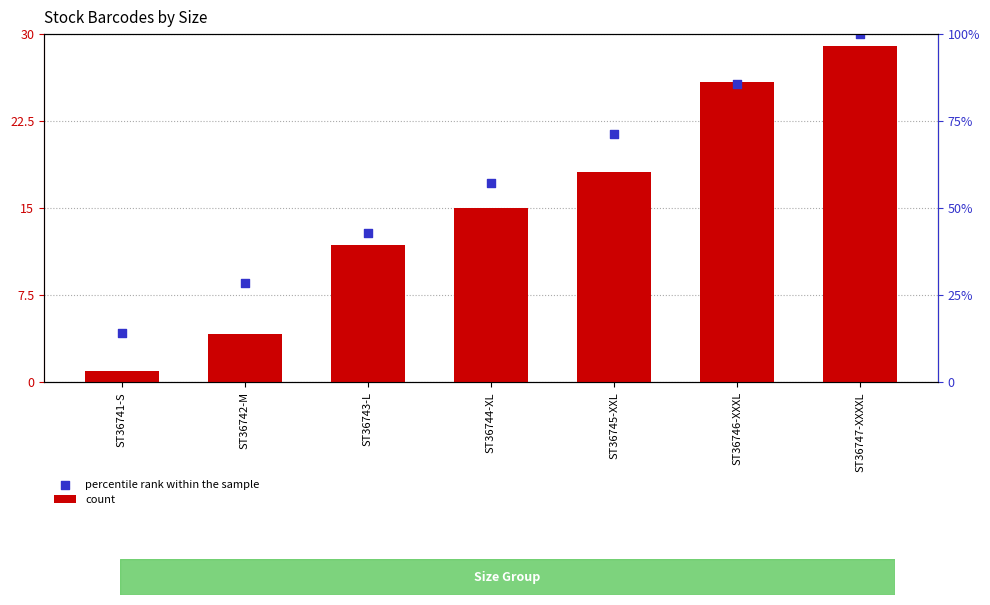

Which series reaches the minimum Y coordinate?

count